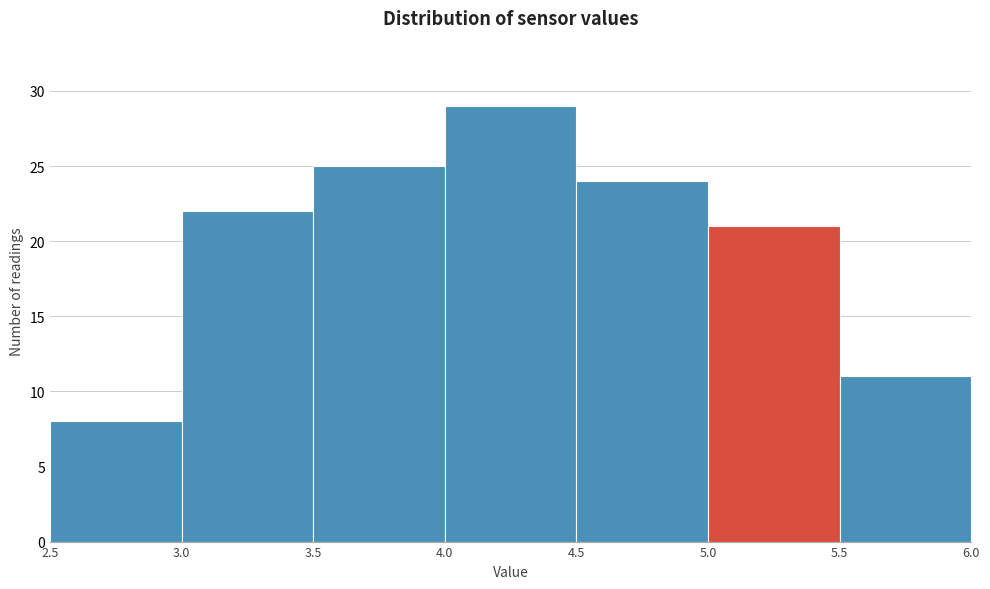

Reading left to right, transcribe this chart: for each bar, give the range it covers on the x-axis and its height. The values are not printed on the chart, so give them approximately, as read against the axis.

2.5 to 3.0: 8
3.0 to 3.5: 22
3.5 to 4.0: 25
4.0 to 4.5: 29
4.5 to 5.0: 24
5.0 to 5.5: 21
5.5 to 6.0: 11